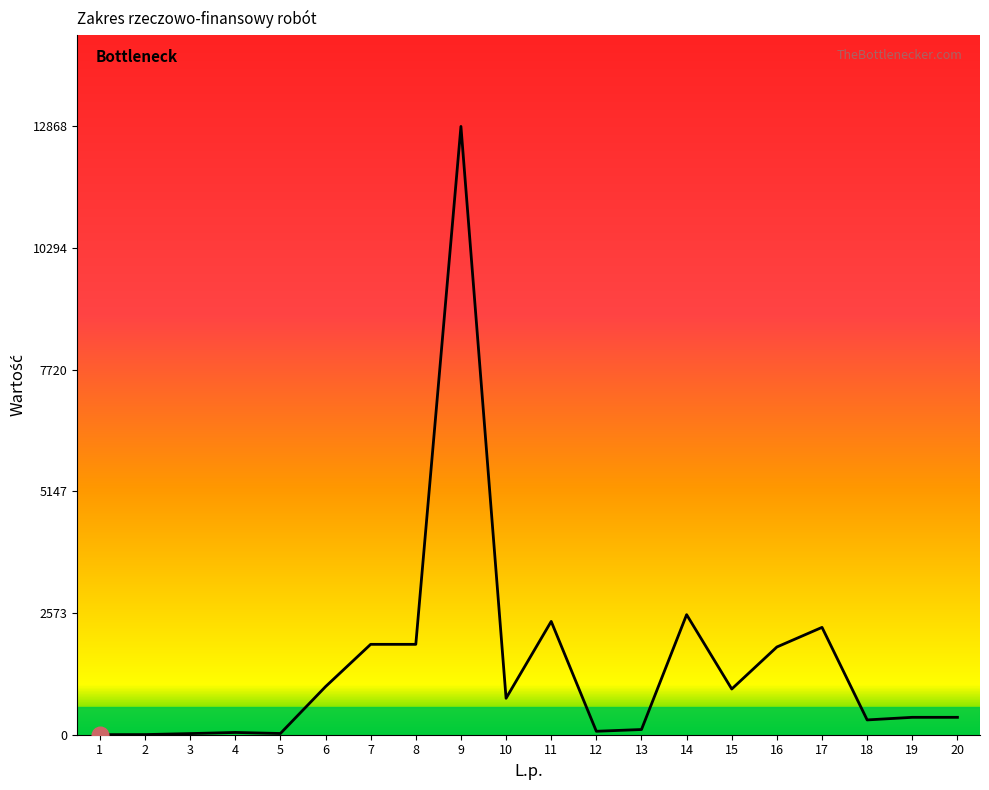

What is the greatest value displayed?

12868.0